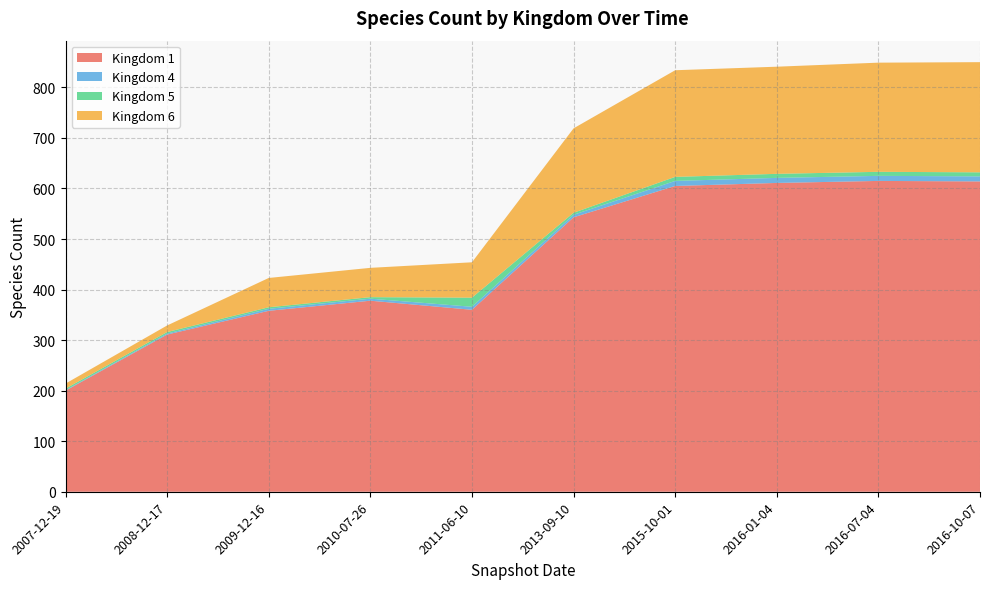

Reading left to right, list all the values displayed in this chart.

Kingdom 1: 200	311	358	378	360	543	605	611	615	614
Kingdom 4: 1	2	4	4	6	5	10	10	10	10
Kingdom 5: 3	3	3	3	18	4	8	8	8	8
Kingdom 6: 10	13	58	58	70	167	211	212	216	218